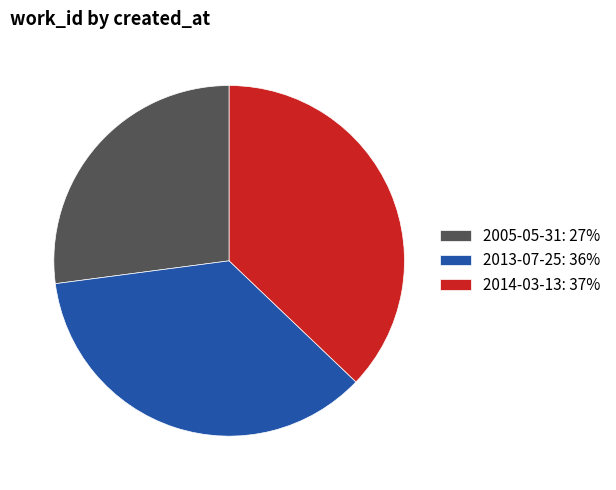

Approximately how many times larger is the value at 2005-05-31: 27% compared to 2014-03-13: 37%?

0.7